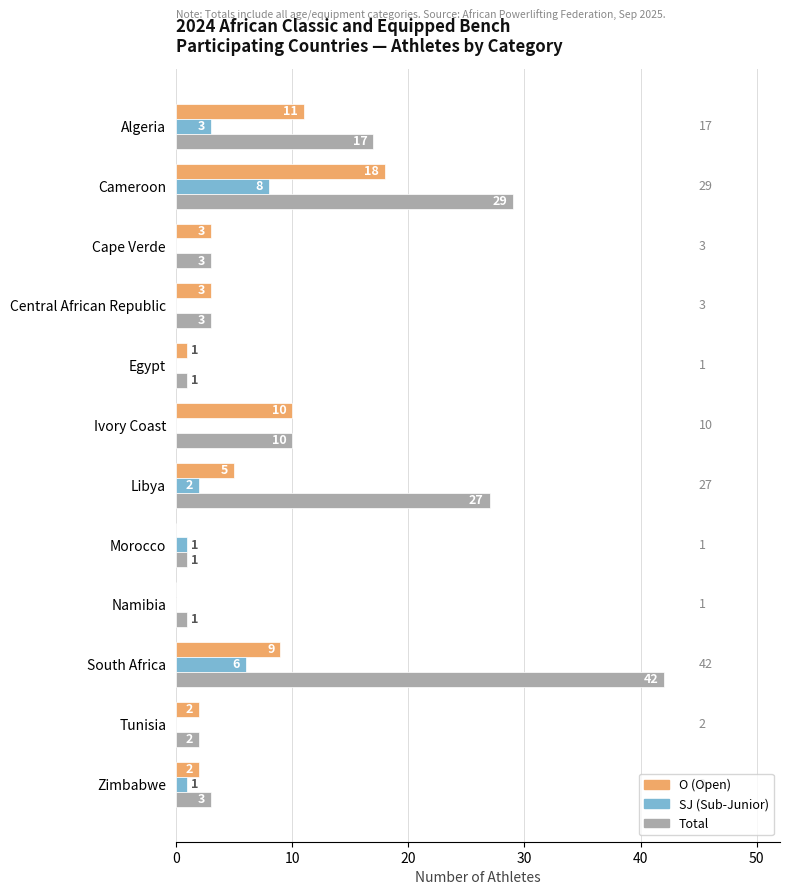

At which category is the sum across all series the highest?

South Africa